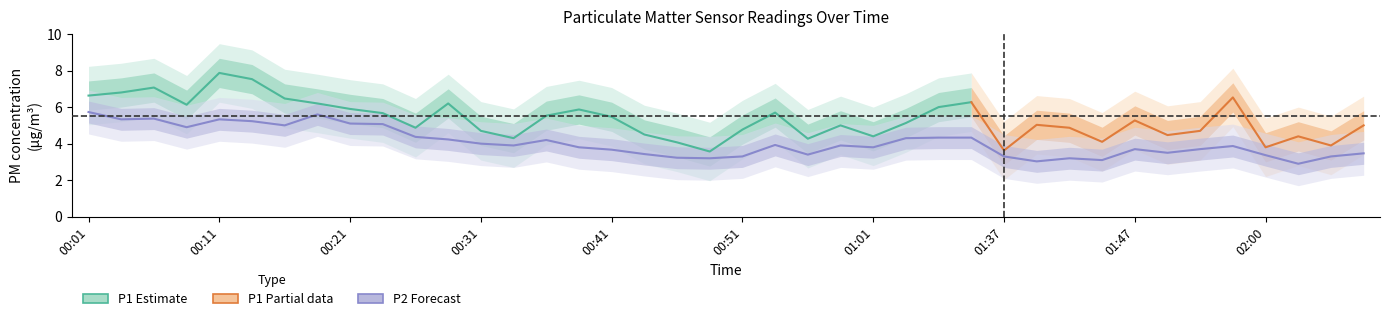

What is the sum of the values at 00:38 and 00:41?

7.5